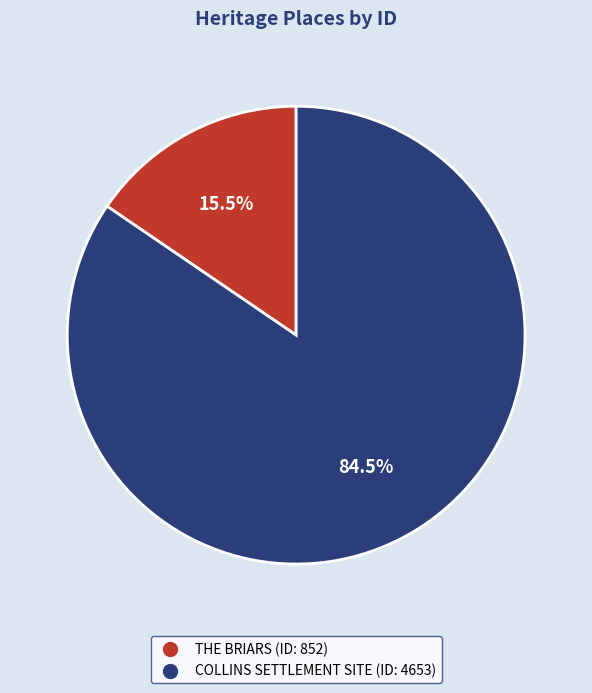

To the nearest percent, what is the difference between the THE BRIARS and COLLINS SETTLEMENT SITE slice percentages?

69%